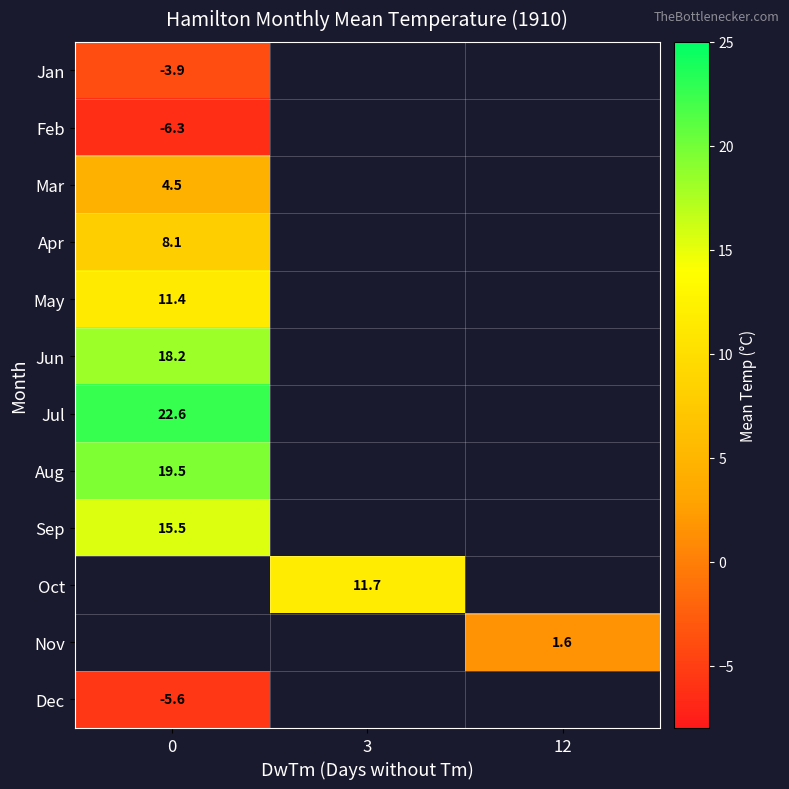

How many series are shown in this chart?

12